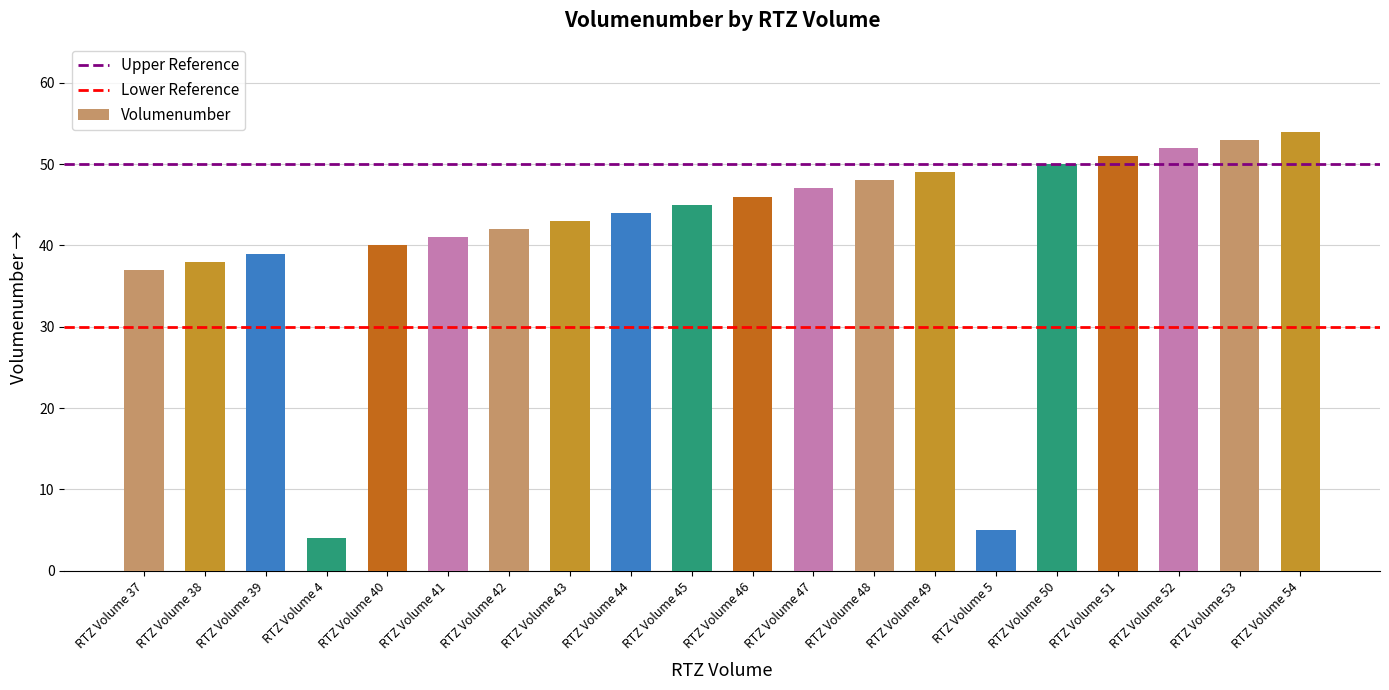

What is the change in value from RTZ Volume 44 to RTZ Volume 45?

+1